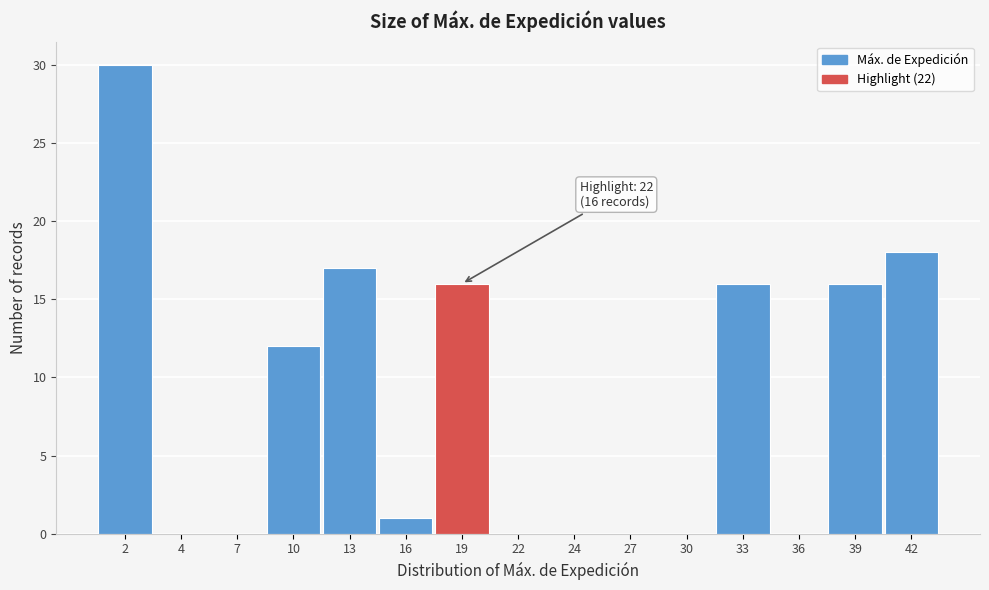

Reading right to left, what are all the values shown in this chart?

42=18	39=16	36=0	33=16	30=0	27=0	24=0	22=0	19=16	16=1	13=17	10=12	7=0	4=0	2=30